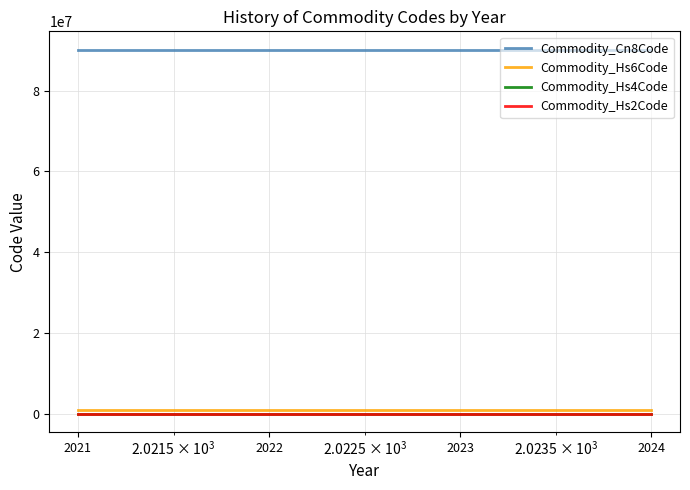

At how many categories does at least one series exceed 12849077?

4